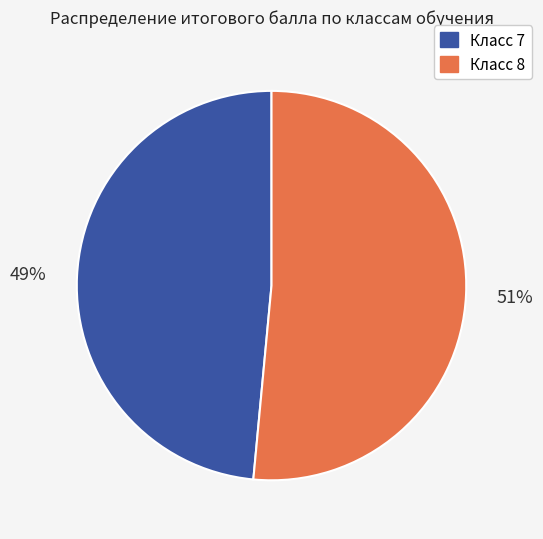

Does any single category account for the majority?

Yes